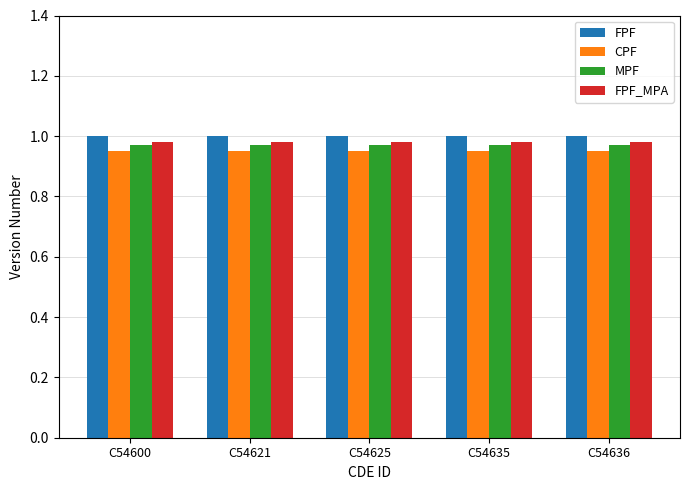

Is it true that MPF equals 1.0 at C54625?

True